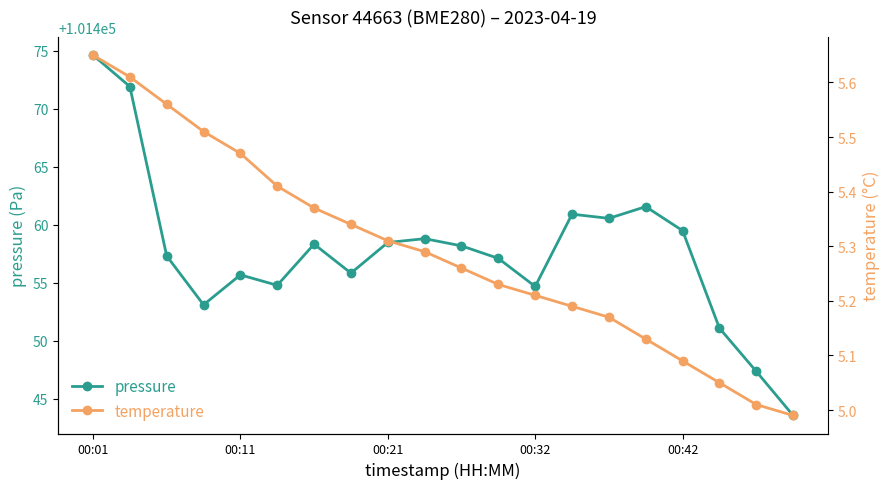

Which category has the highest value in the pressure series?

00:01